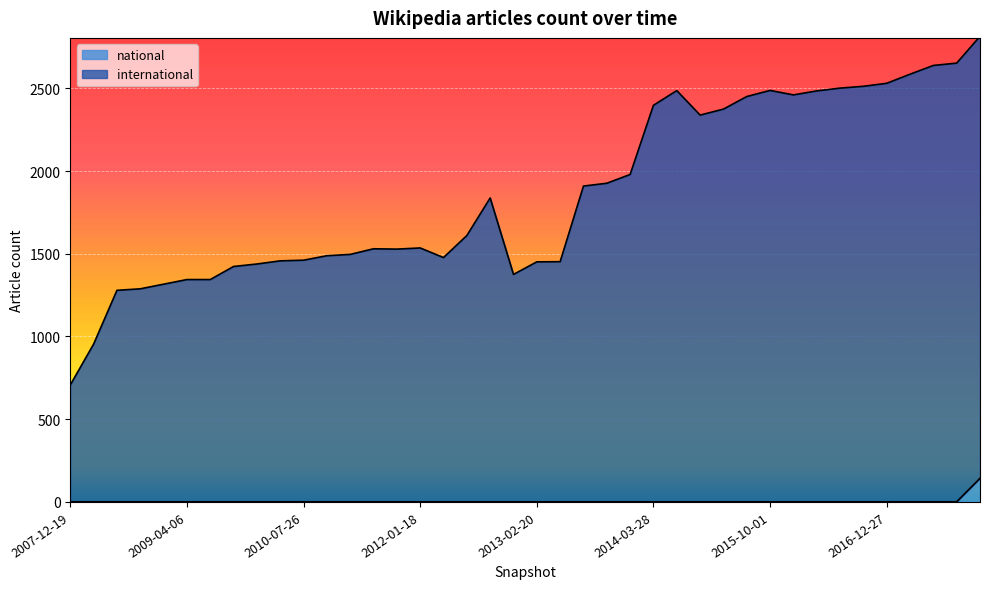

At which category does the chart reach its minimum across all series?

2007-12-19